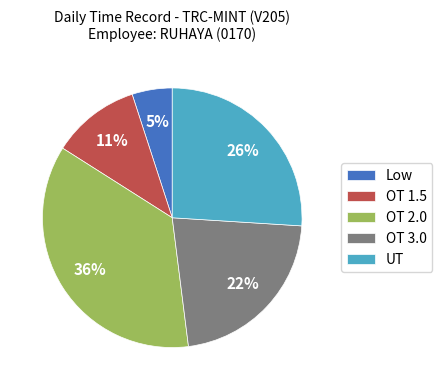

Which category has the smallest portion of the pie?

Low